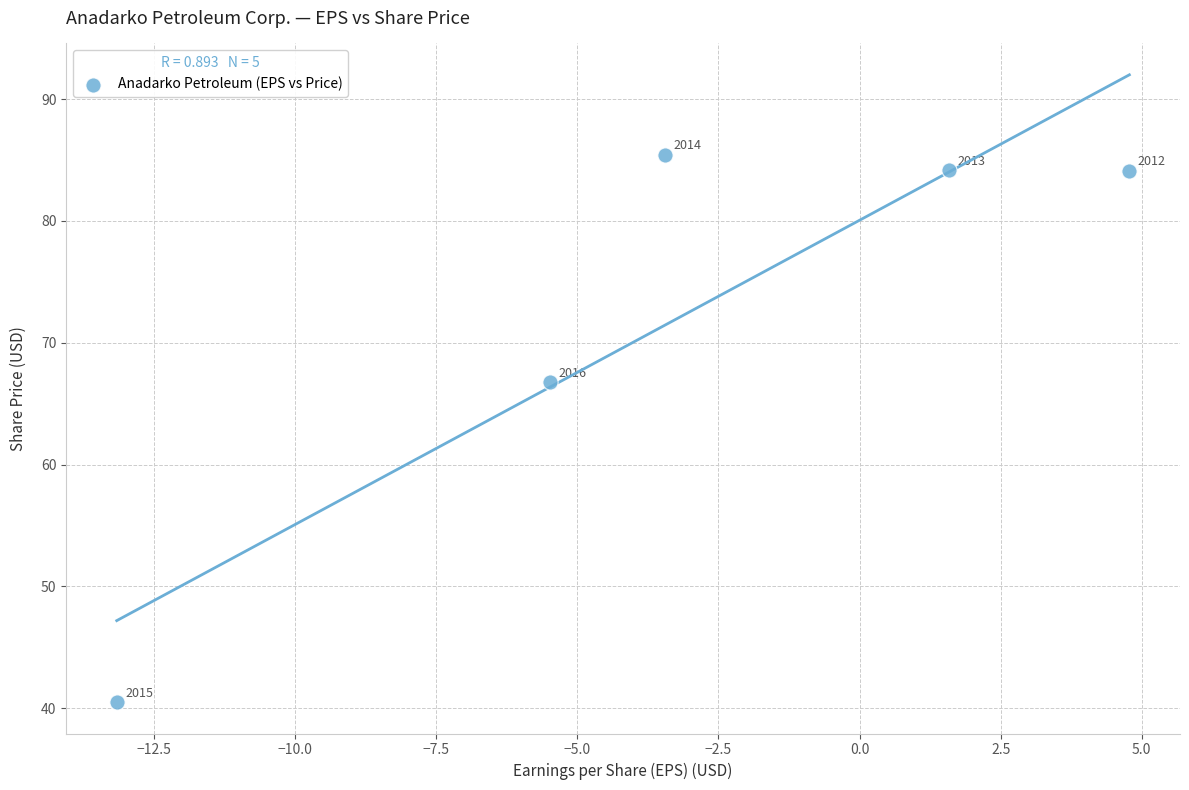

What is the average X value?

-3.1